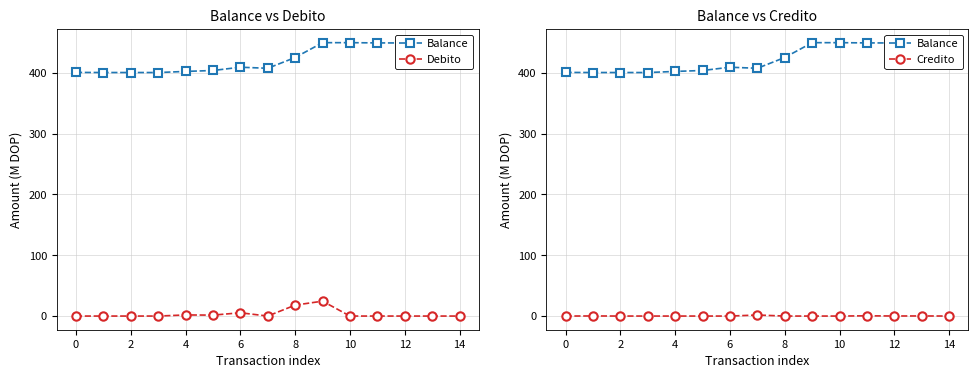

What is the label of the 3rd point from the left?

2